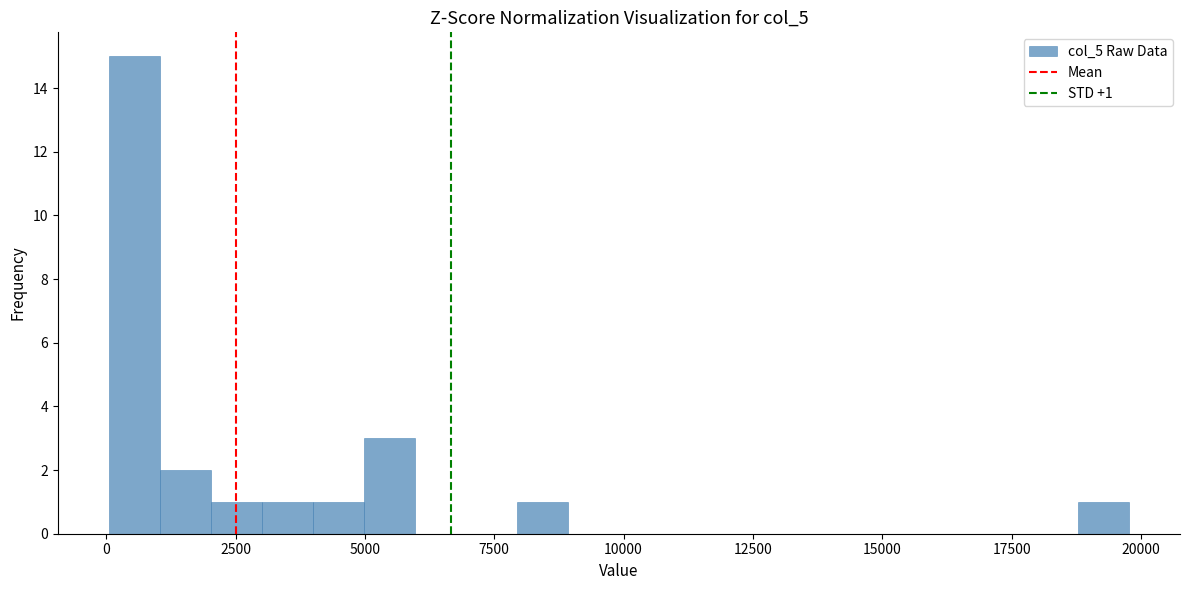

Around what value on the x-axis is the tallest bar? Give the approximate position of its centre, as read against the axis.

500